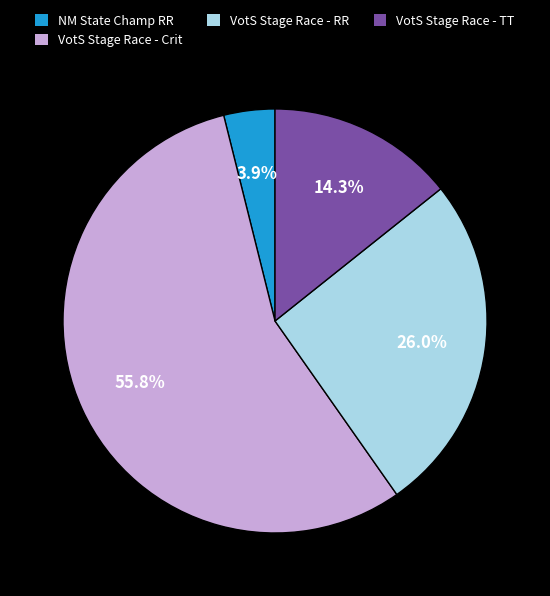

Is there any slice that represents more than half of the pie?

Yes